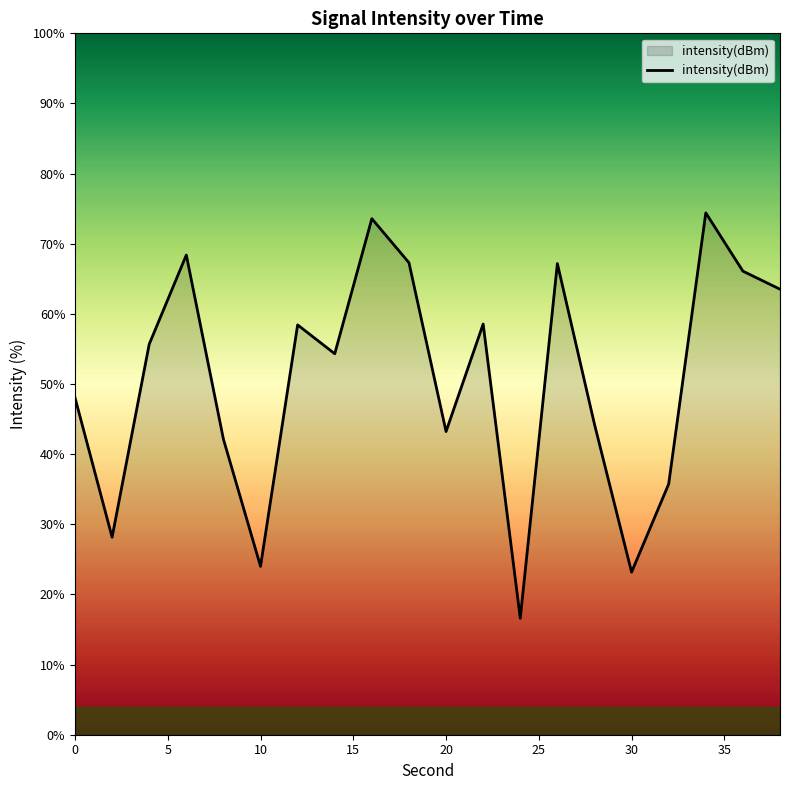

What is the greatest value displayed?

74.4